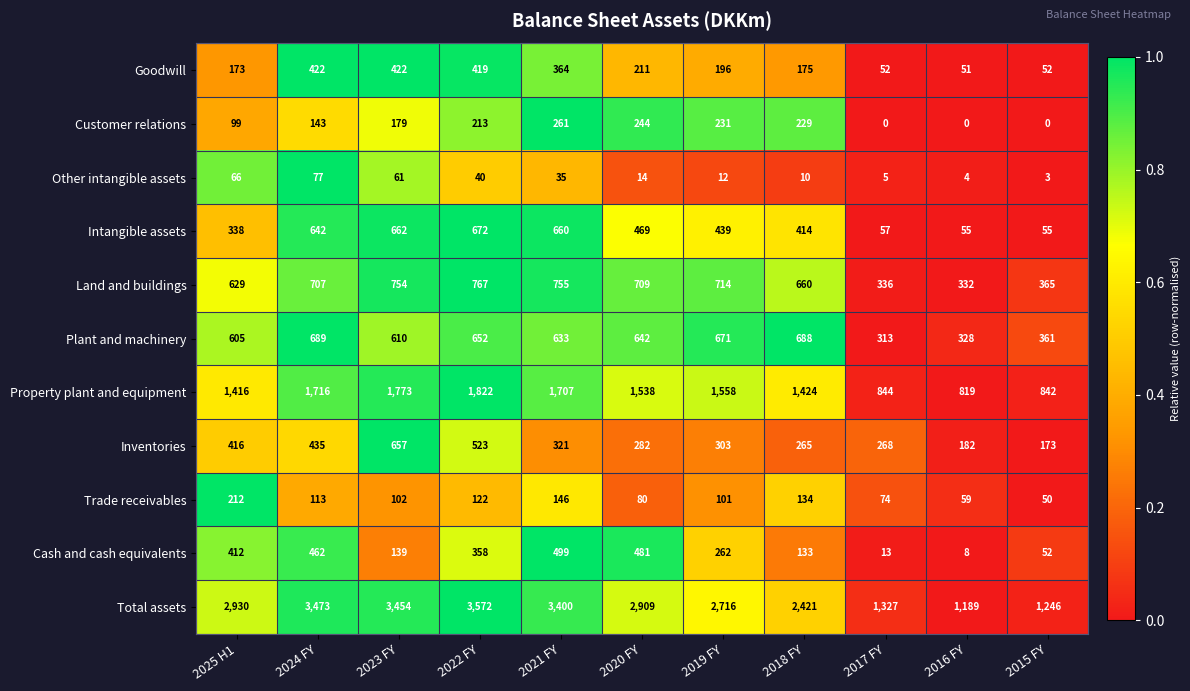

Which series has the largest total across all categories?

Total assets